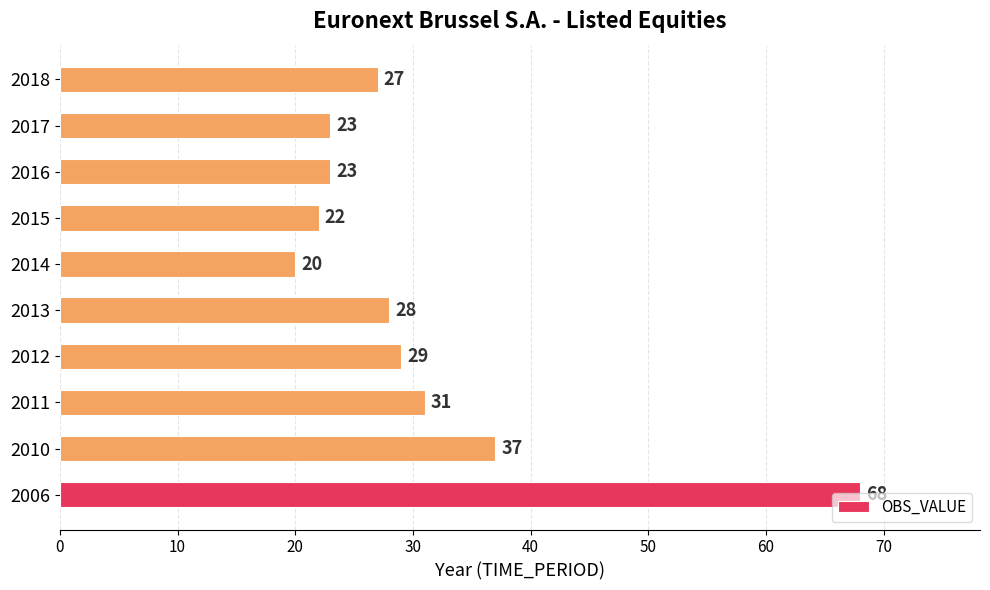

How many distinct data groups are displayed?

1